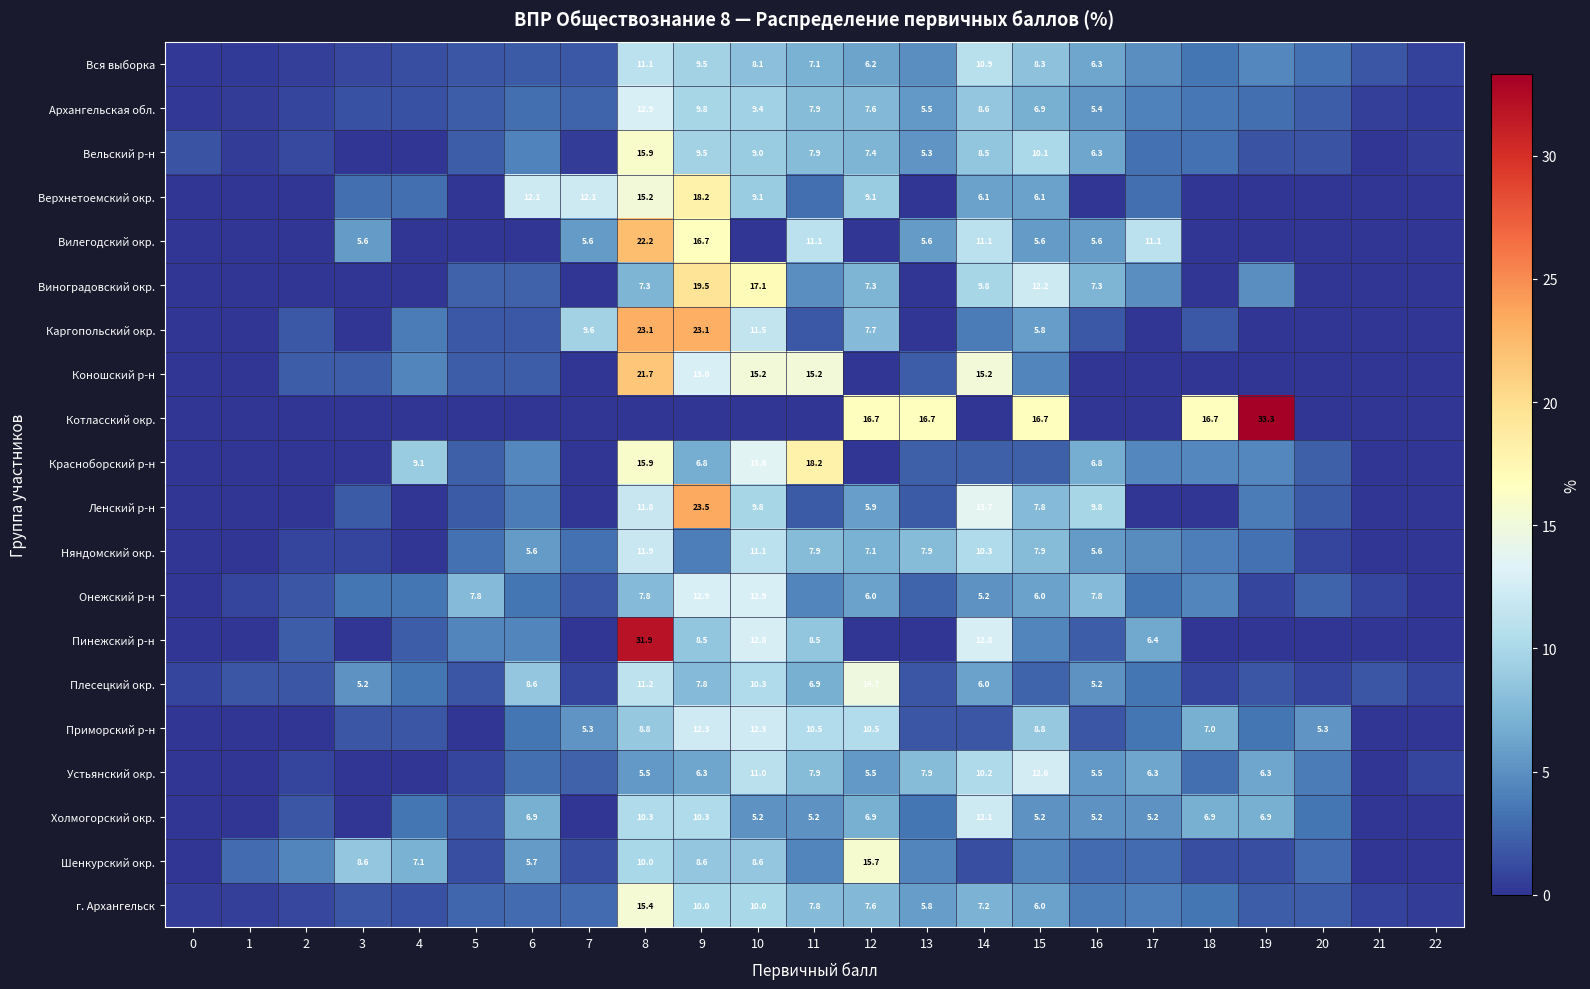

The Верхнетоемский окр. series shows 15.6 at 12. True or false?

False